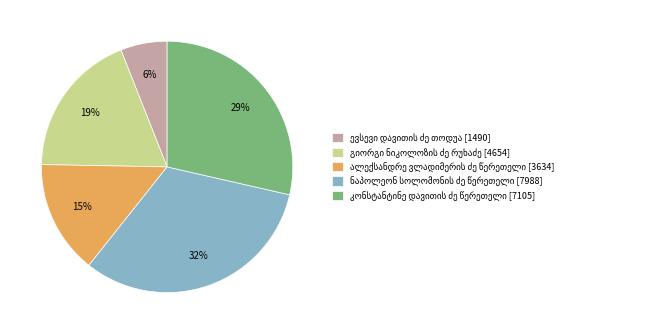

Does any single category account for the majority?

No